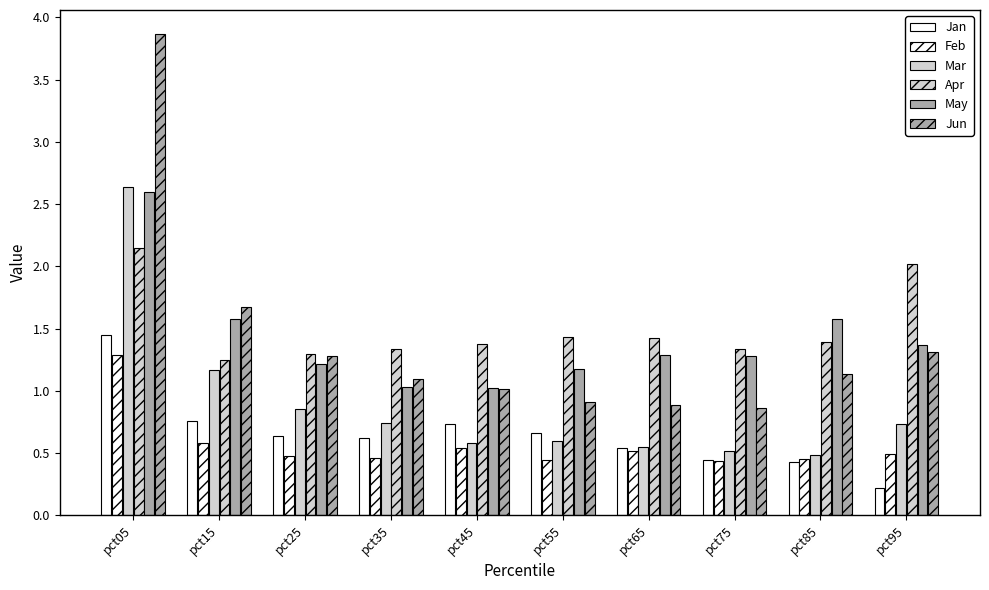

How many groups of bars are there?

10